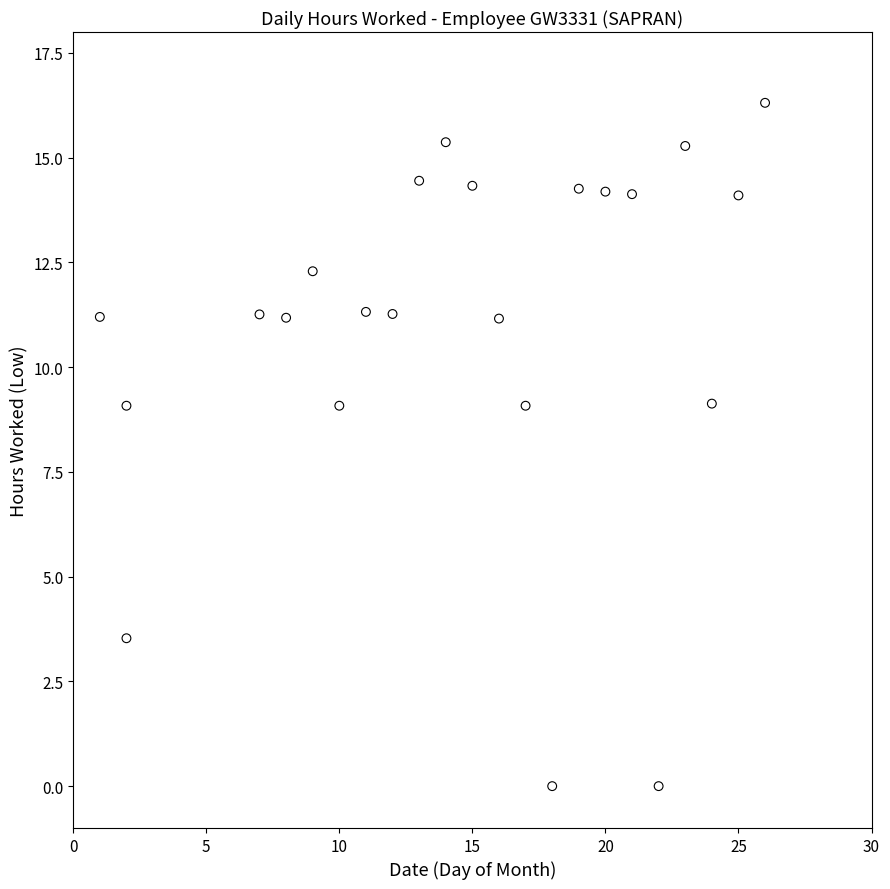

What is the range of X values (max minus min)?

25.0